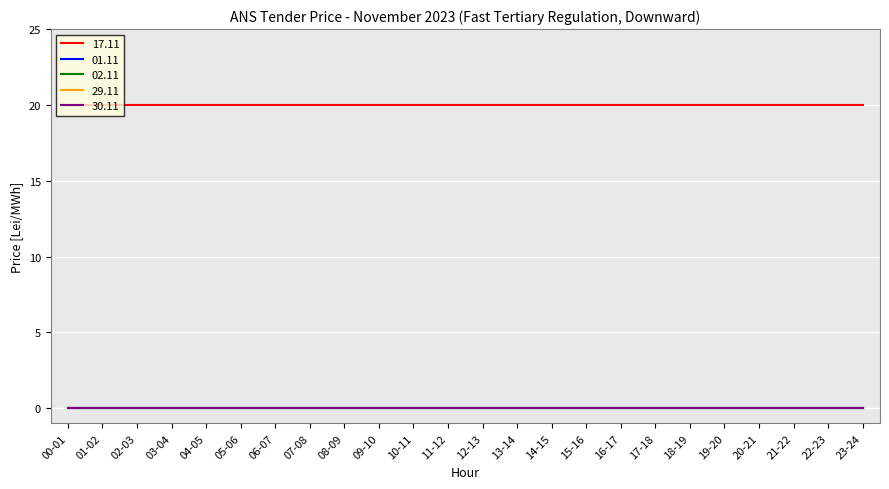

Which category has the highest value in the 30.11 series?

00-01